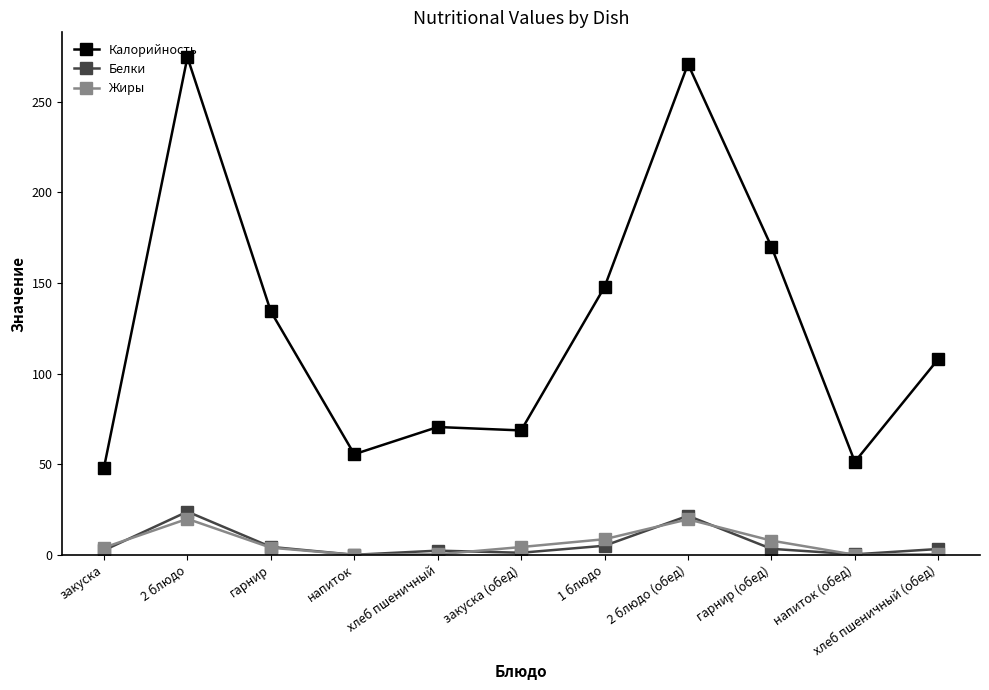

What position from the right is гарнир?

9